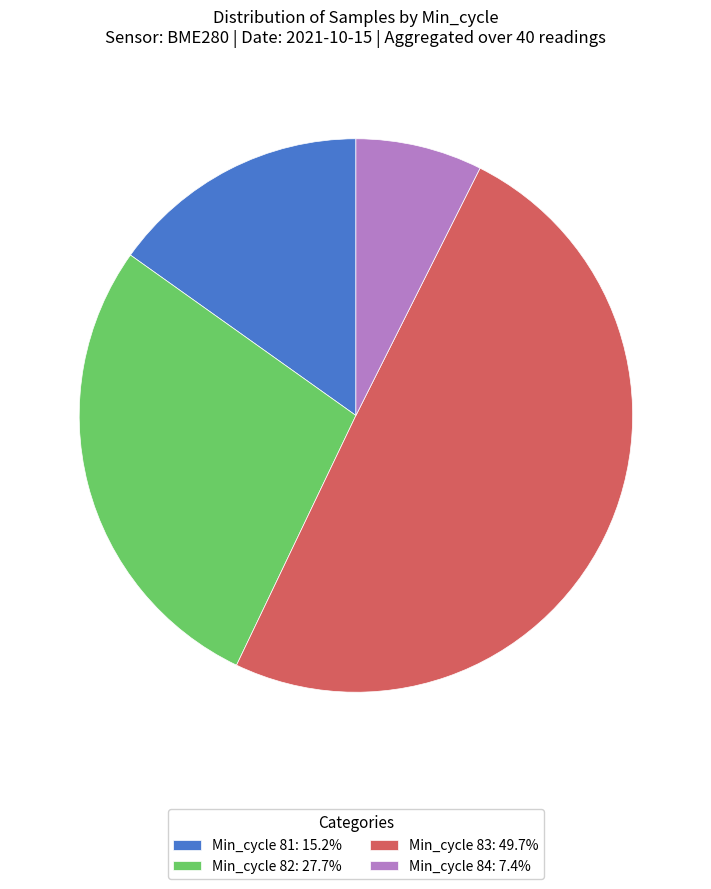

How many slices are in this pie chart?

4